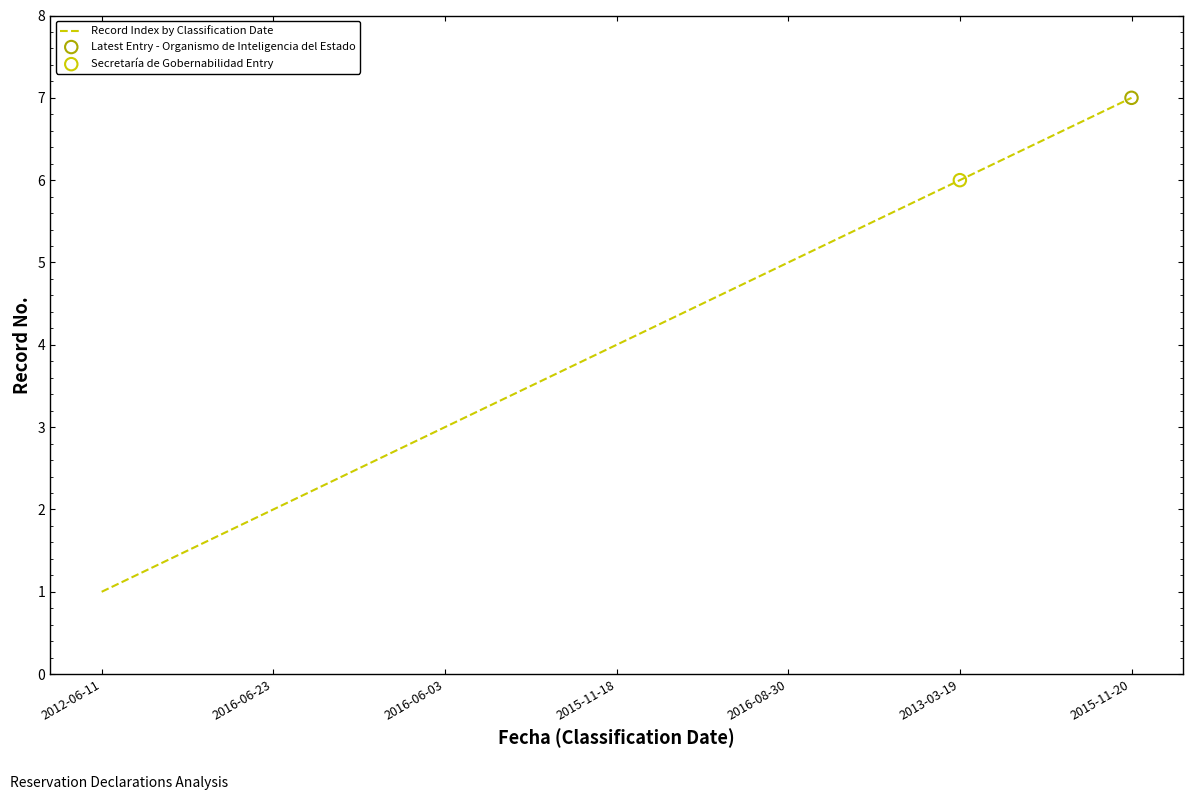

What is the change in value from 2012-06-11 to 2016-06-23?

+1